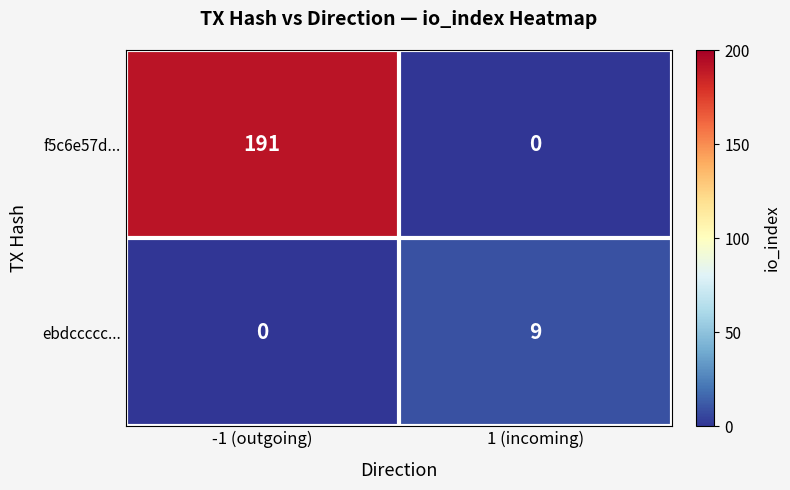

Which series has the largest total across all categories?

f5c6e57d...